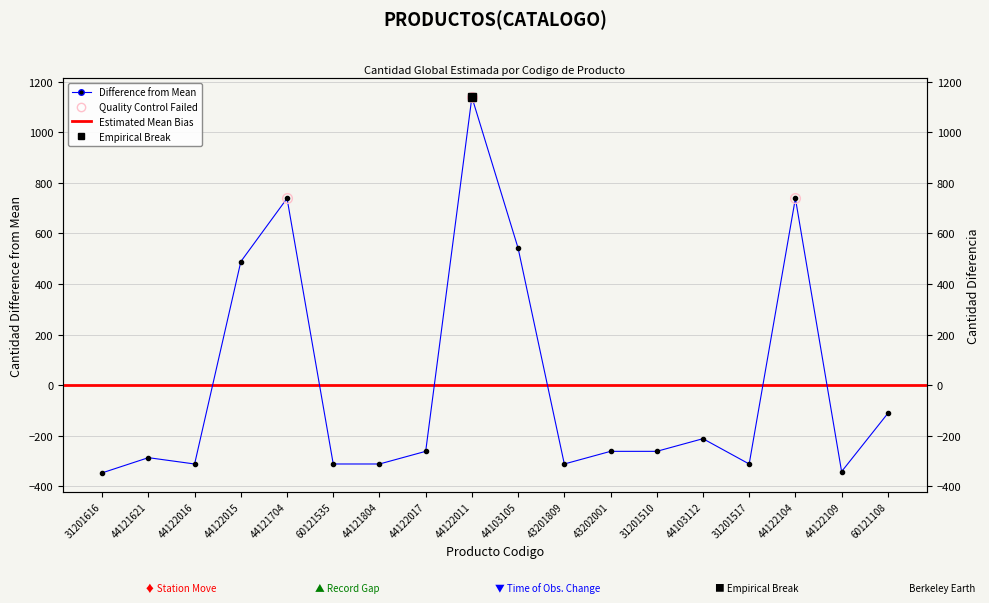

What is the minimum value shown in the chart?

-346.8